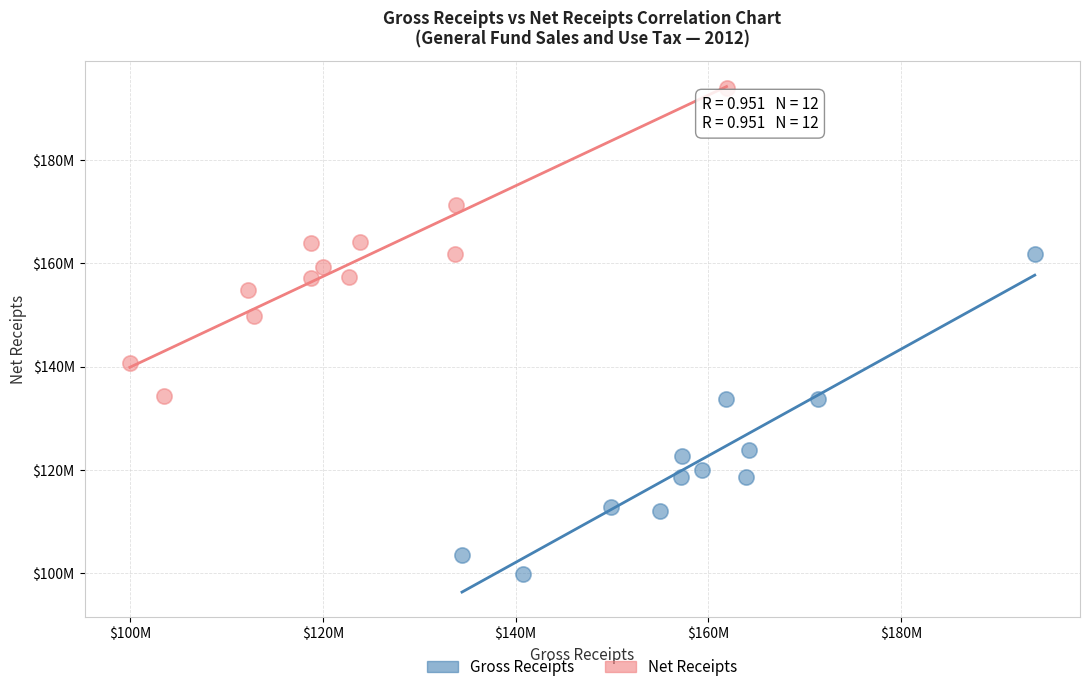

What are all the series names shown in the legend?

Gross Receipts, Net Receipts